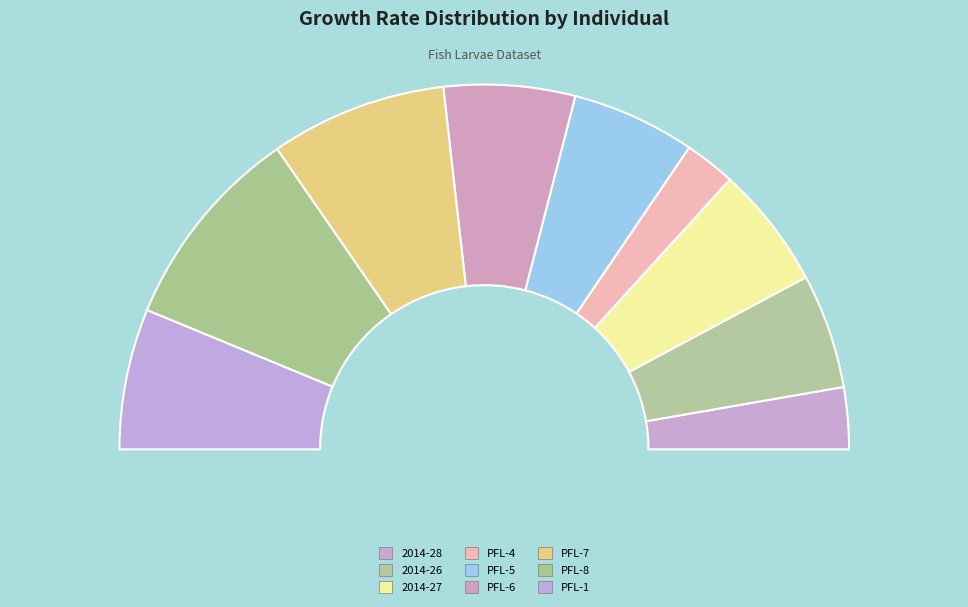

Count the number of slices in the pie.

9